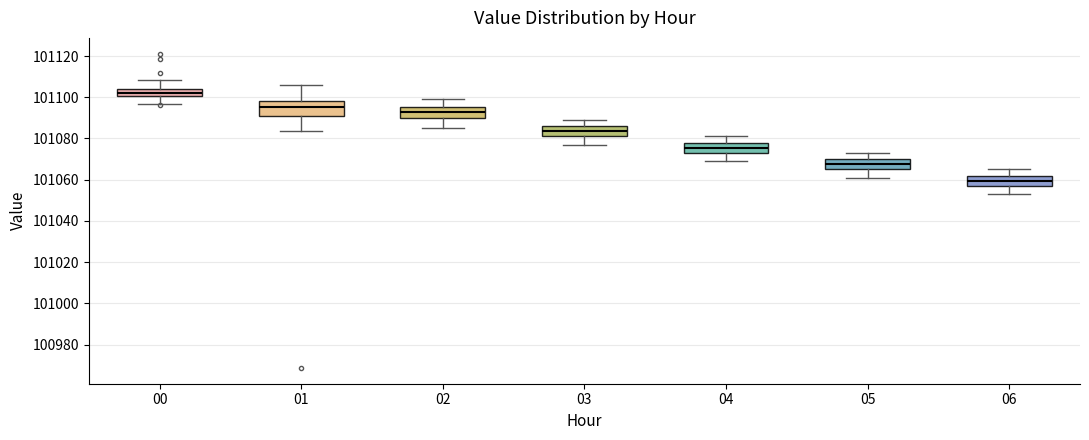

Where is the upper edge of the box at x = 01 on the y-axis? The values are not printed on the chart, so give them approximately, as read against the axis.

101098